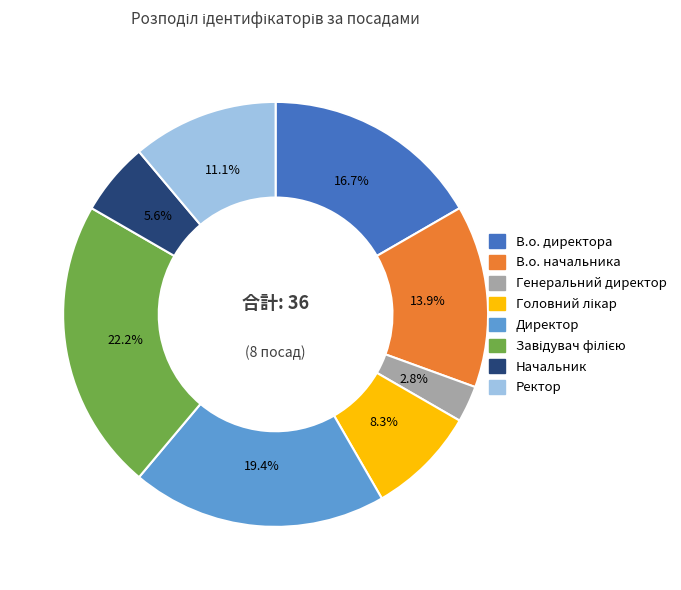

Does В.о. директора represent more than half of the total?

No